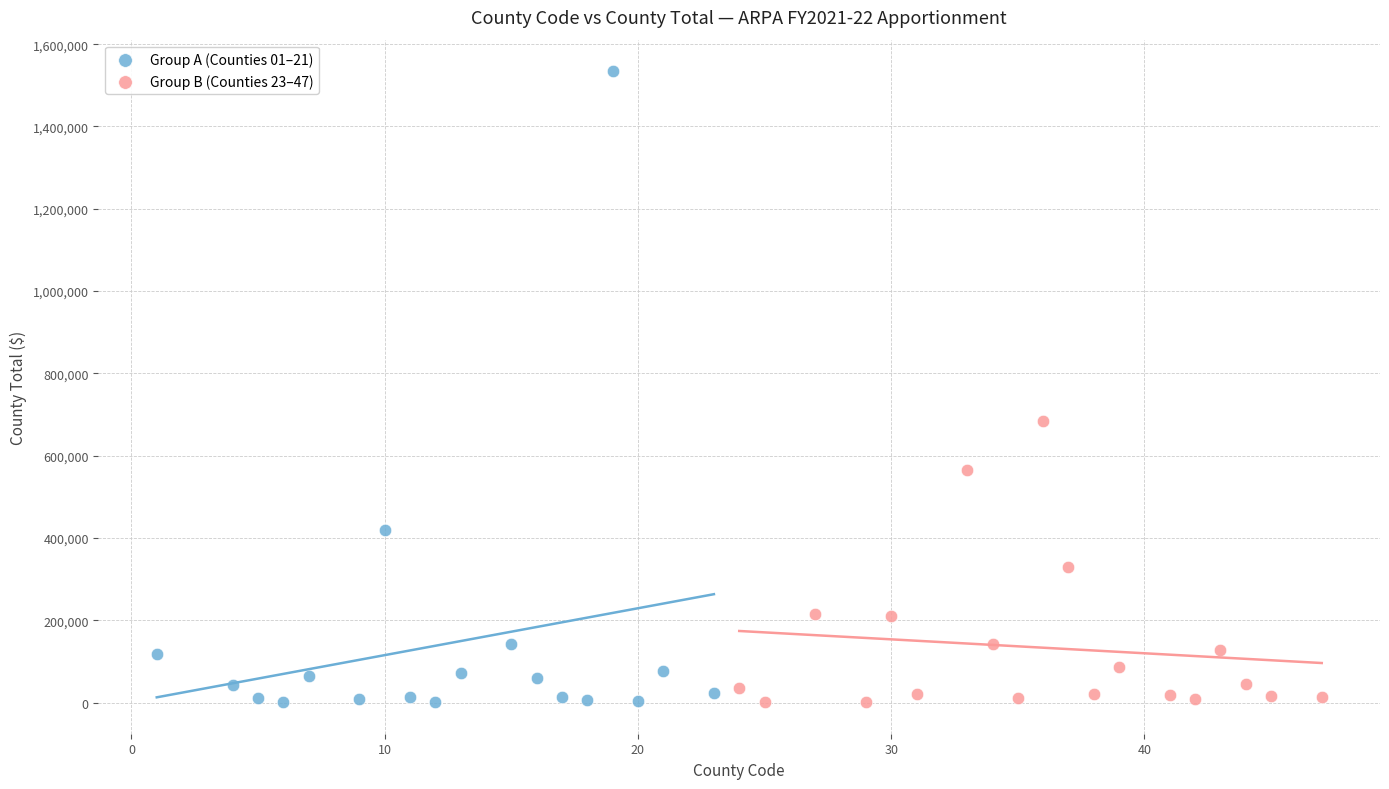

Which series reaches the maximum Y coordinate?

Group A (Counties 01–21)